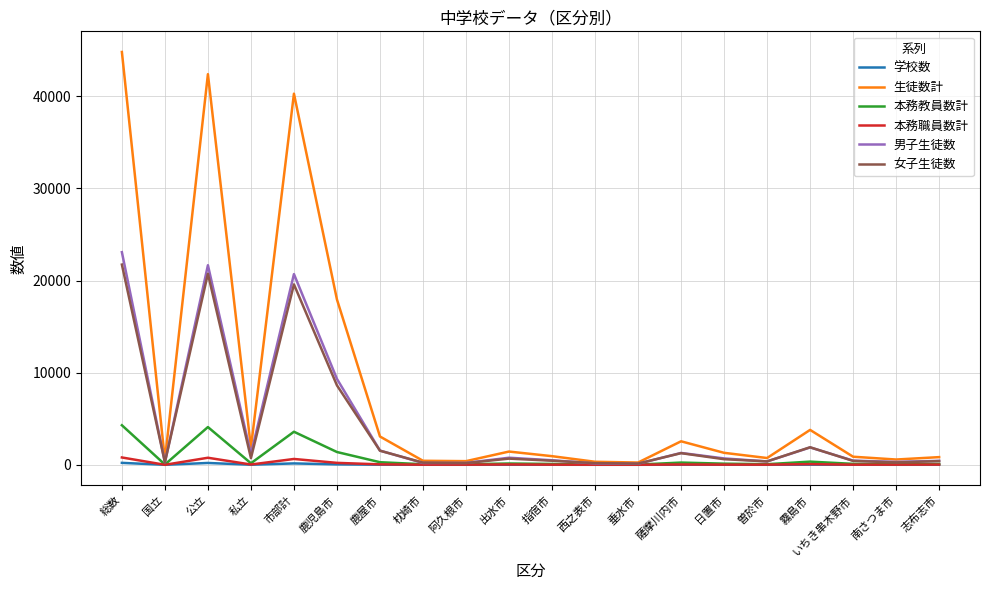

The value of 生徒数計 at 総数 is 60123. True or false?

False